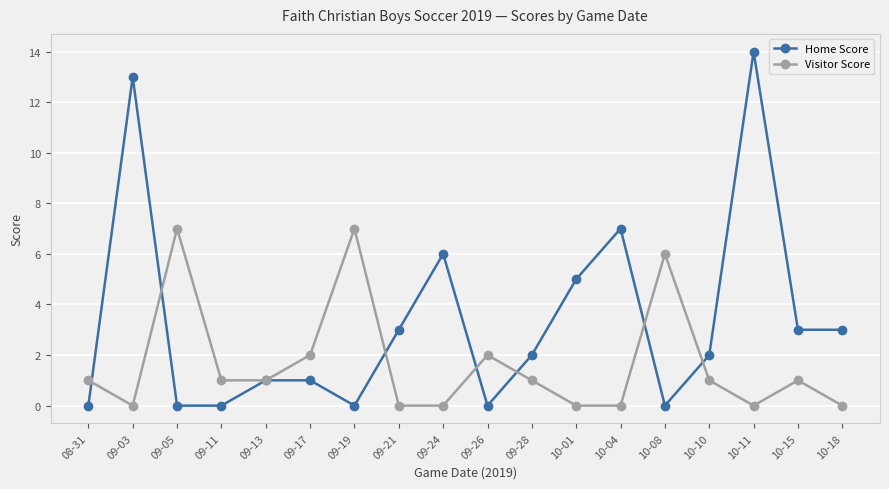

Is it true that Home Score equals 6 at 09-24?

True